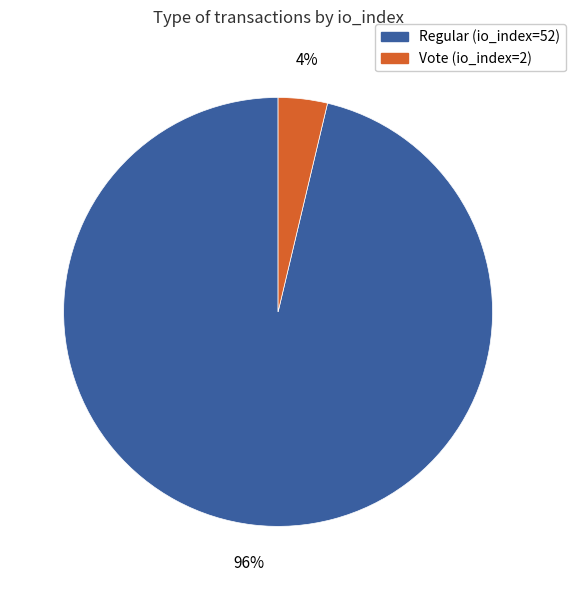

To the nearest percent, what portion does Vote (io_index=2) represent?

4%